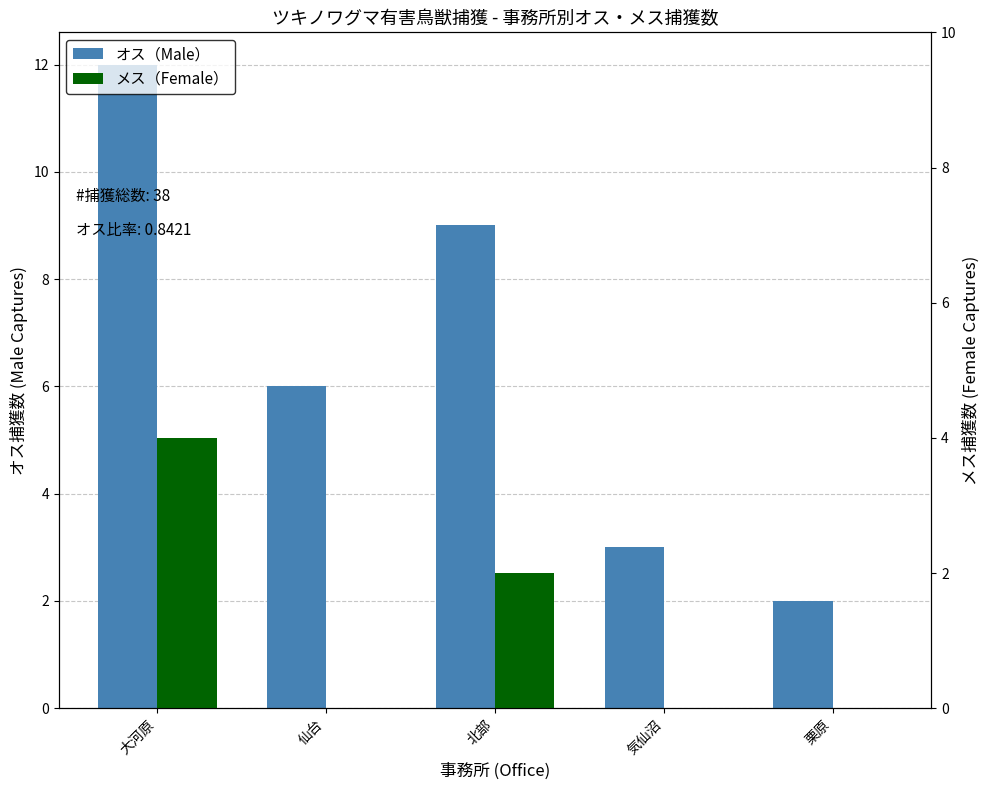

What is the label of the 2nd bar from the right?

気仙沼